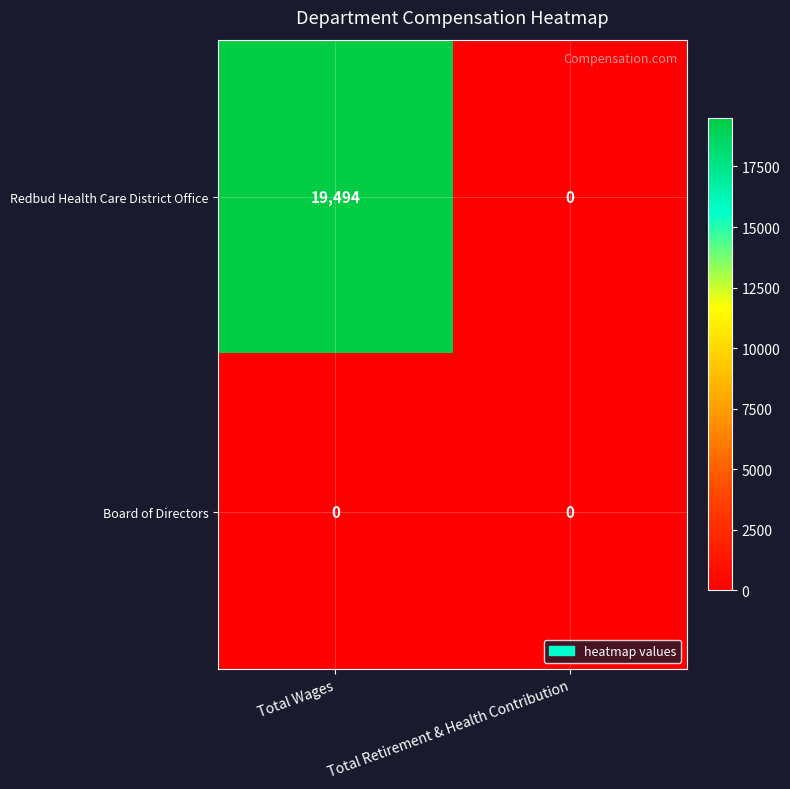

Reading left to right, transcribe all the data shown in this chart.

Redbud Health Care District Office: 19494	0
Board of Directors: 0	0